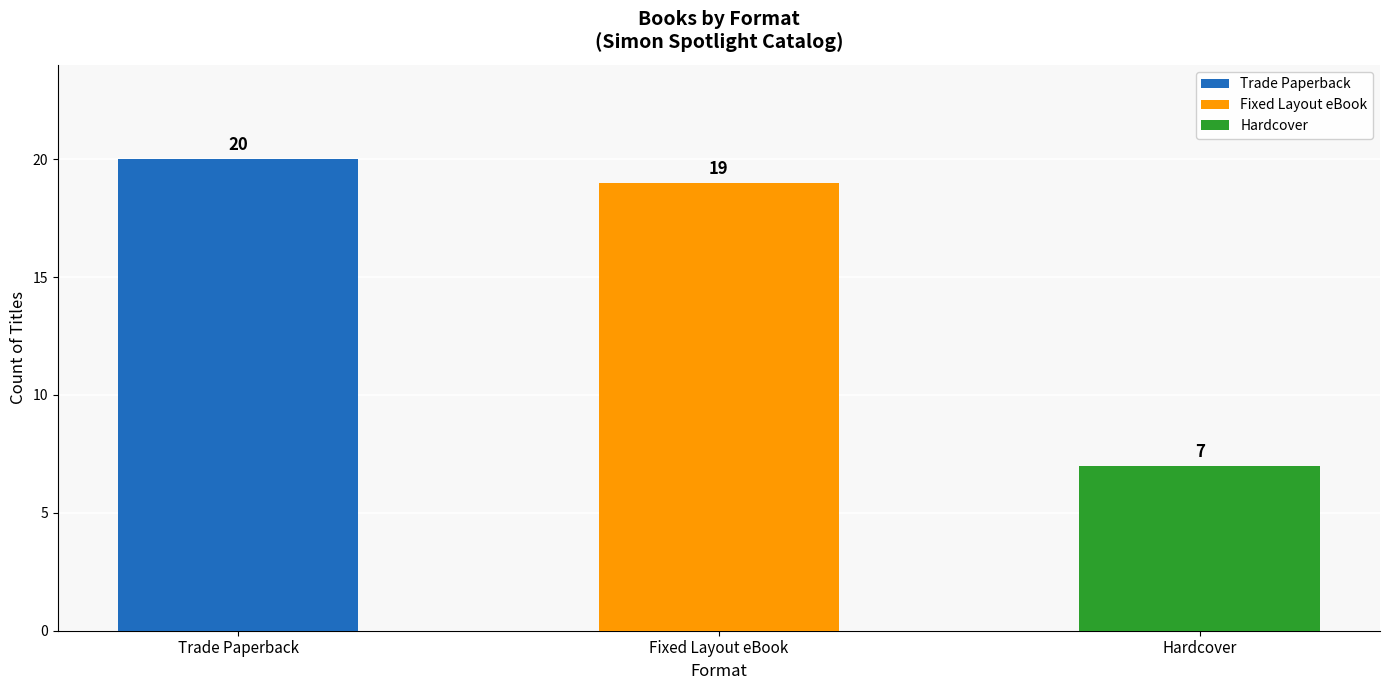

What is the sum of all values?

46